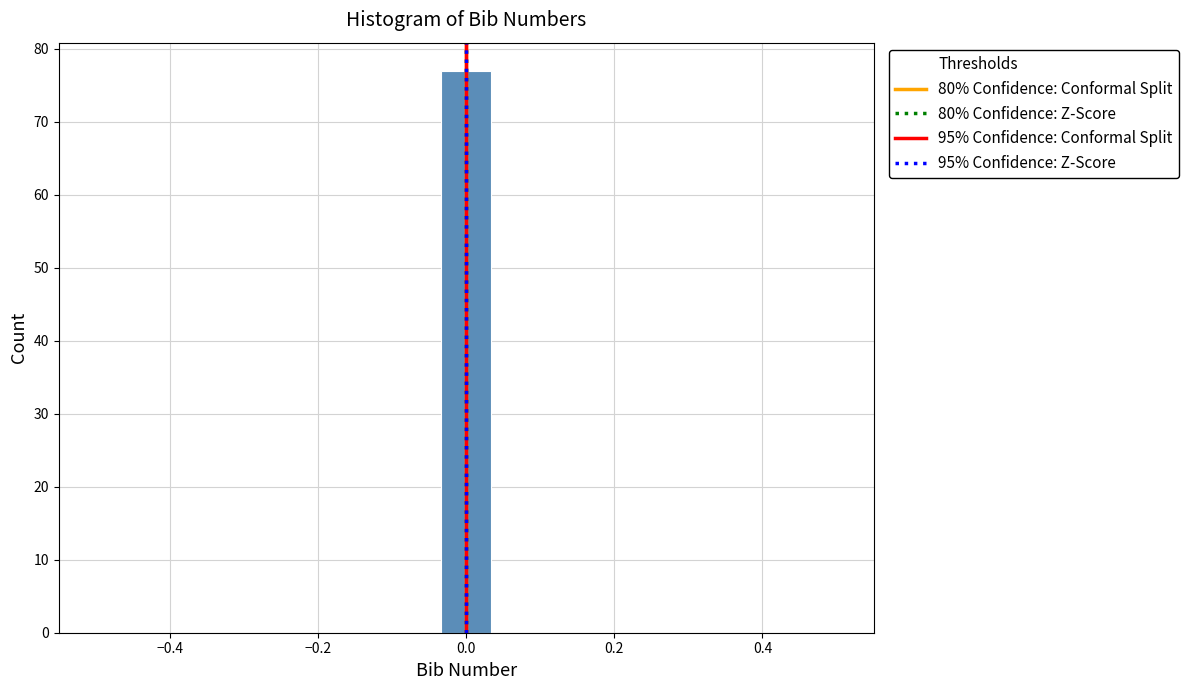

Read against the x-axis, roughly where is the centre of the tallest bar?

0.00